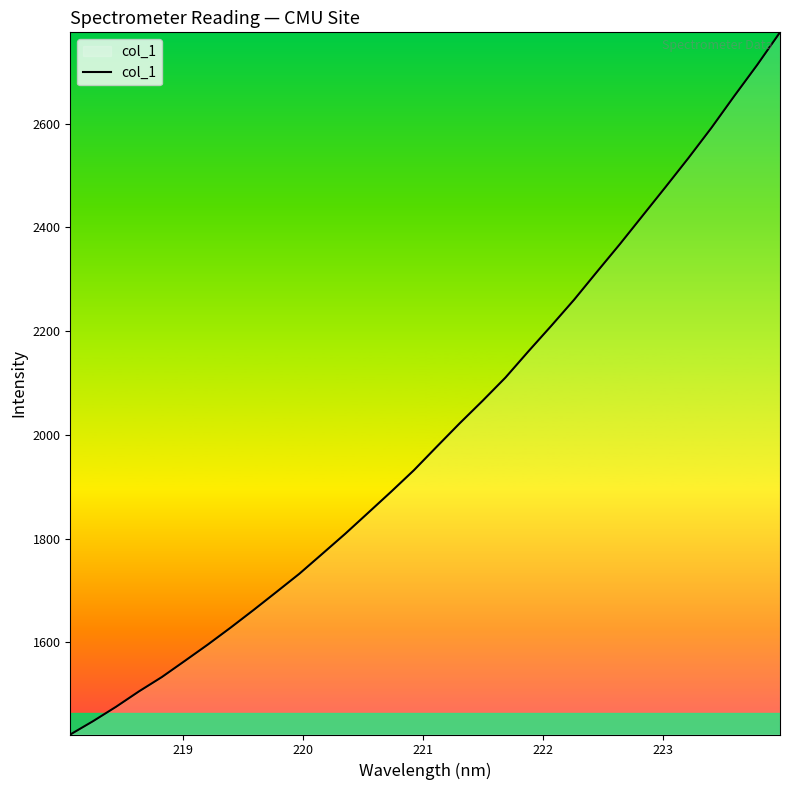

How many values exceed 1977?

16